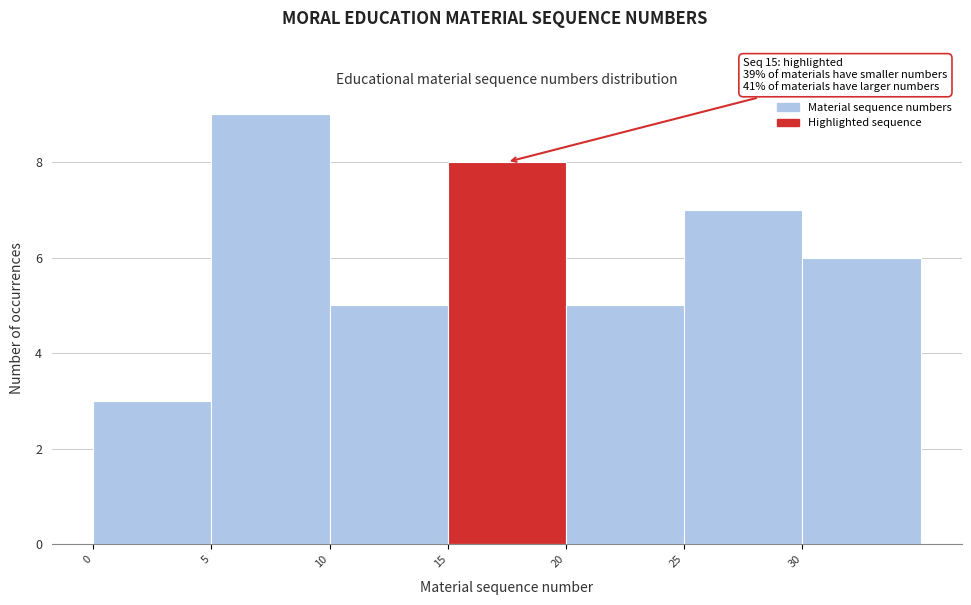

Over which range of the x-axis is the bar tallest?

5 to 10